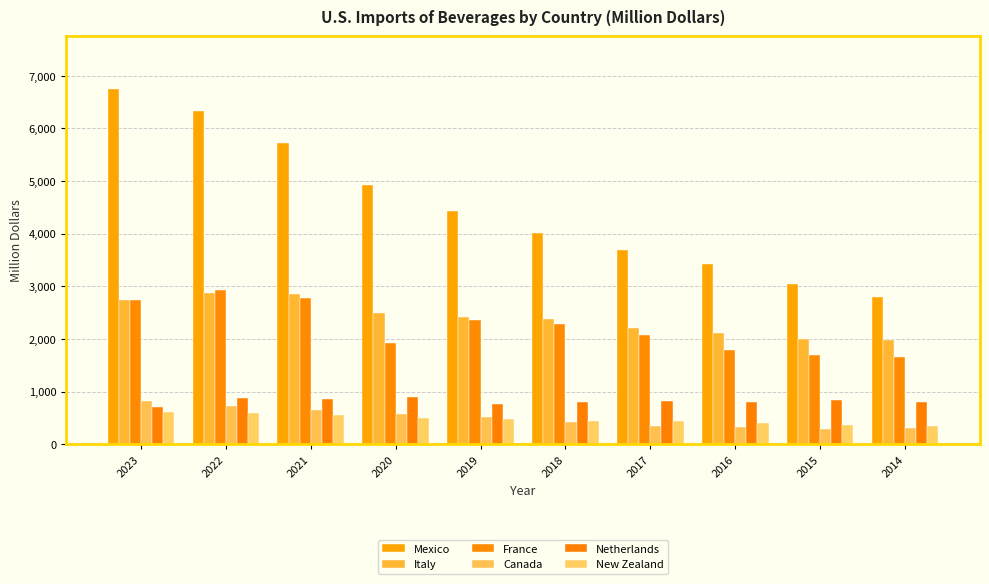

How many distinct data groups are displayed?

6